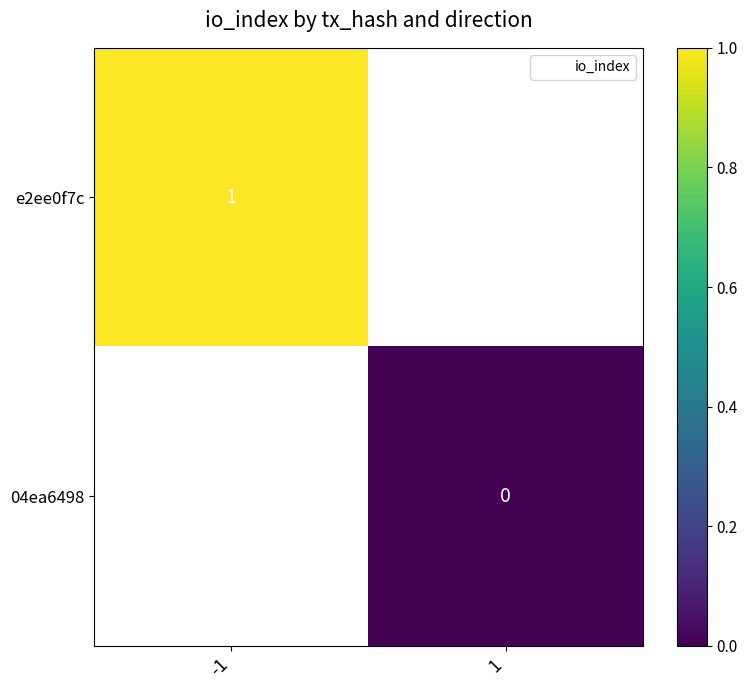

The e2ee0f7c series shows 1 at -1. True or false?

True